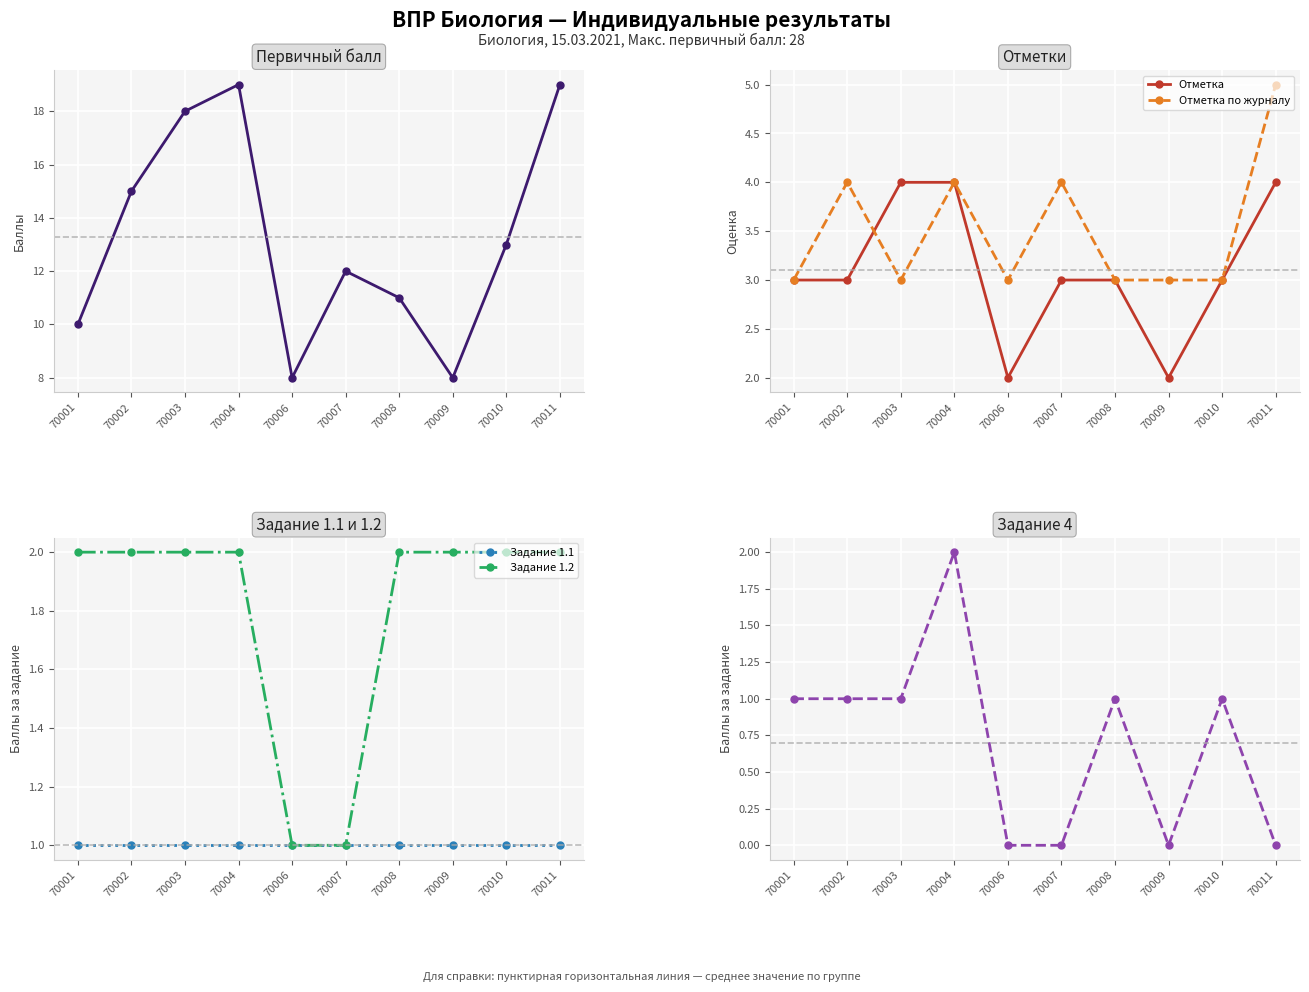

What are all the series names shown in the legend?

Первичный балл, Отметка, Отметка по журналу, Задание 1.1, Задание 1.2, Задание 4